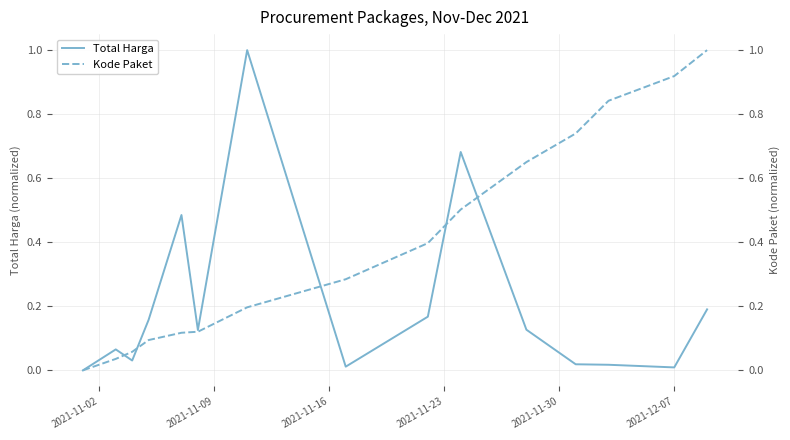

What is the maximum value for Total Harga?

1.0